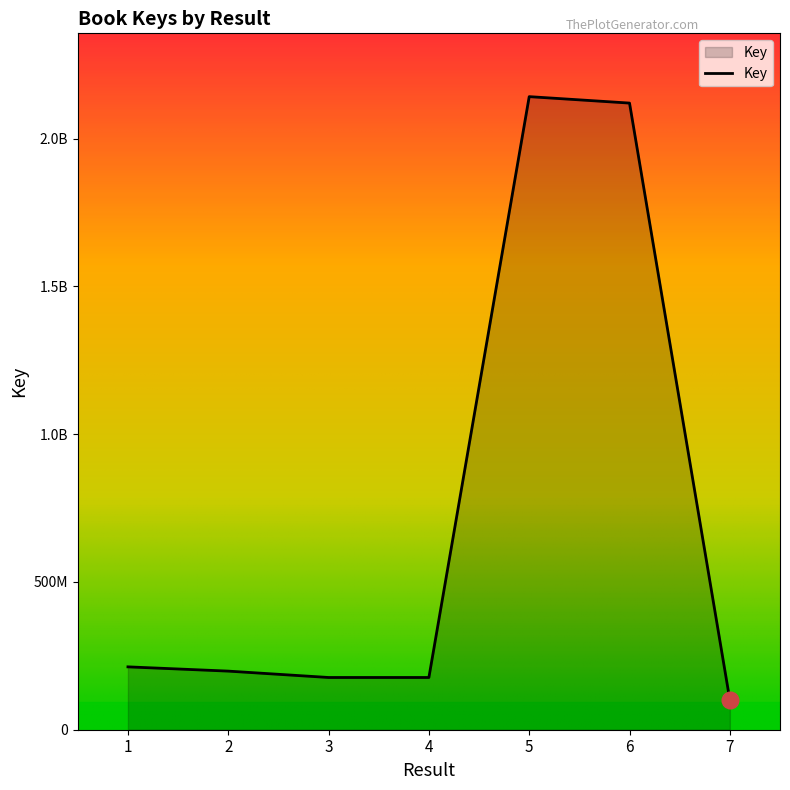

Does the chart display data point markers on the line(s)?

No